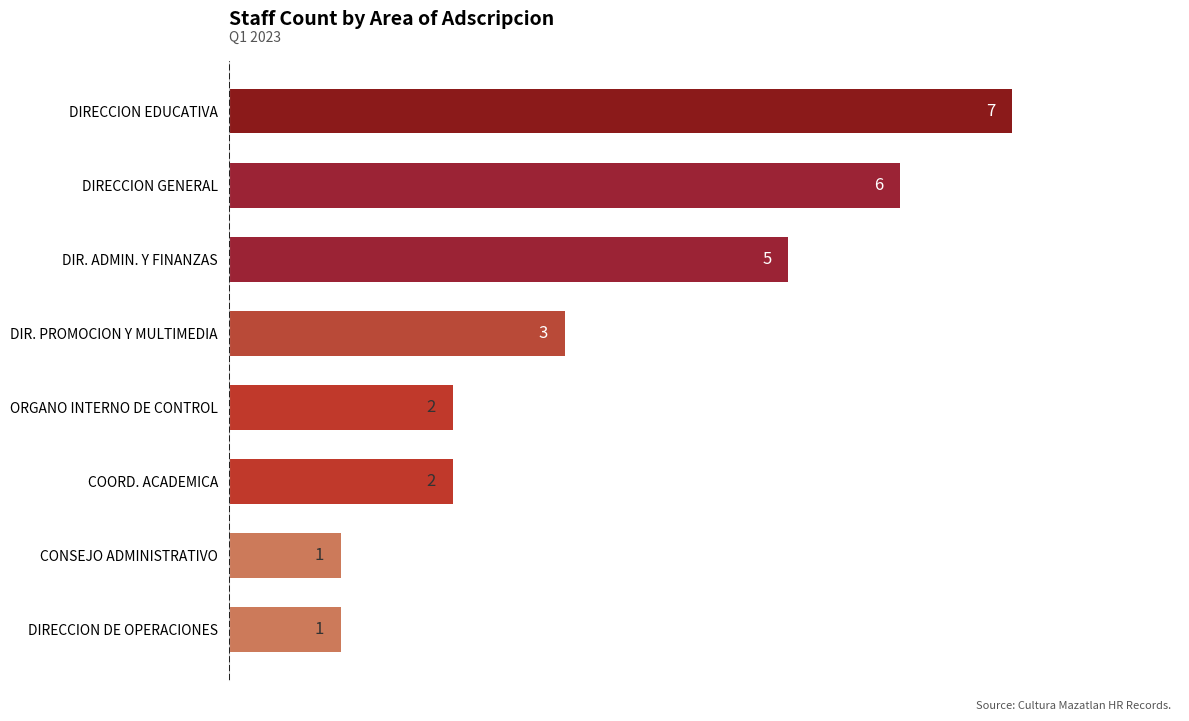

How many bars are there in total?

8